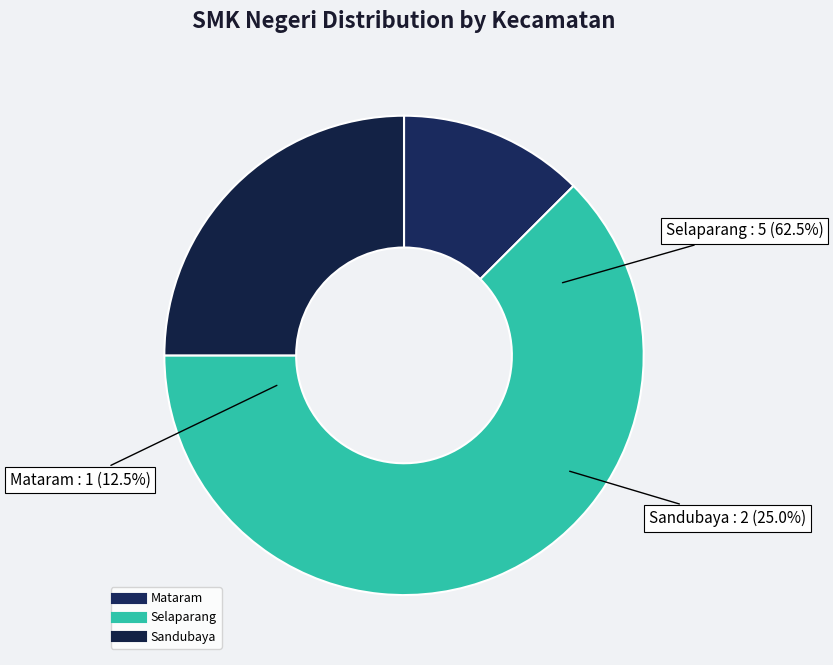

Which has a higher value, Sandubaya or Selaparang?

Selaparang